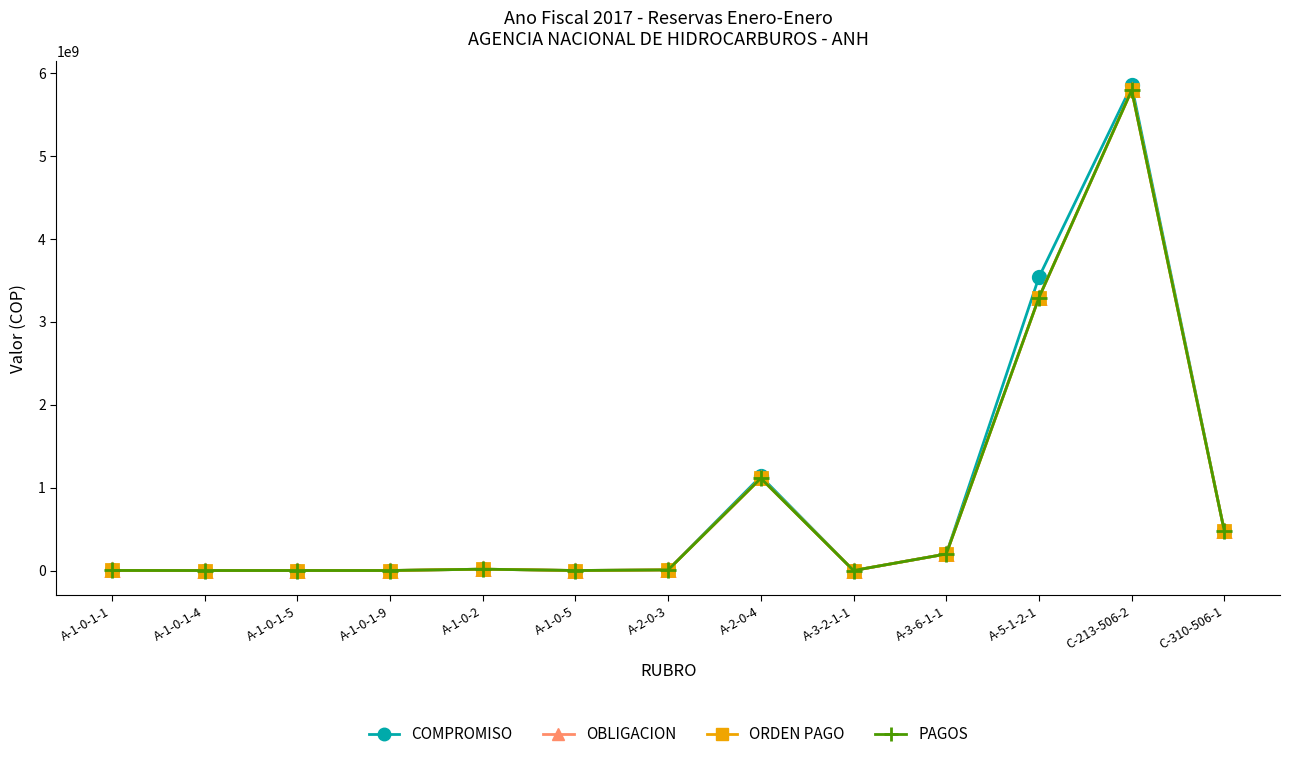

The value of ORDEN PAGO at A-1-0-1-9 is 0.0. True or false?

True